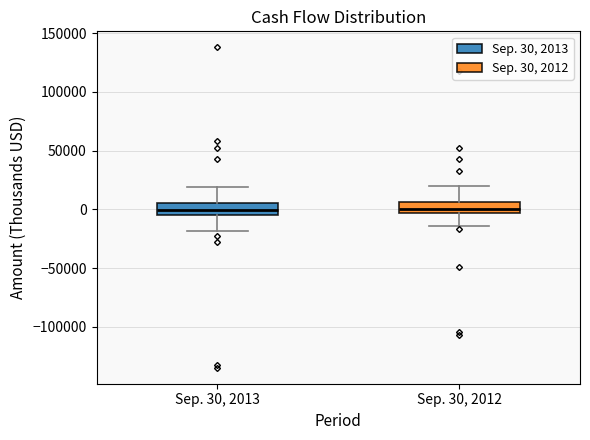

Where is the upper edge of the box for Sep. 30, 2013 on the y-axis? The values are not printed on the chart, so give them approximately, as read against the axis.

5000